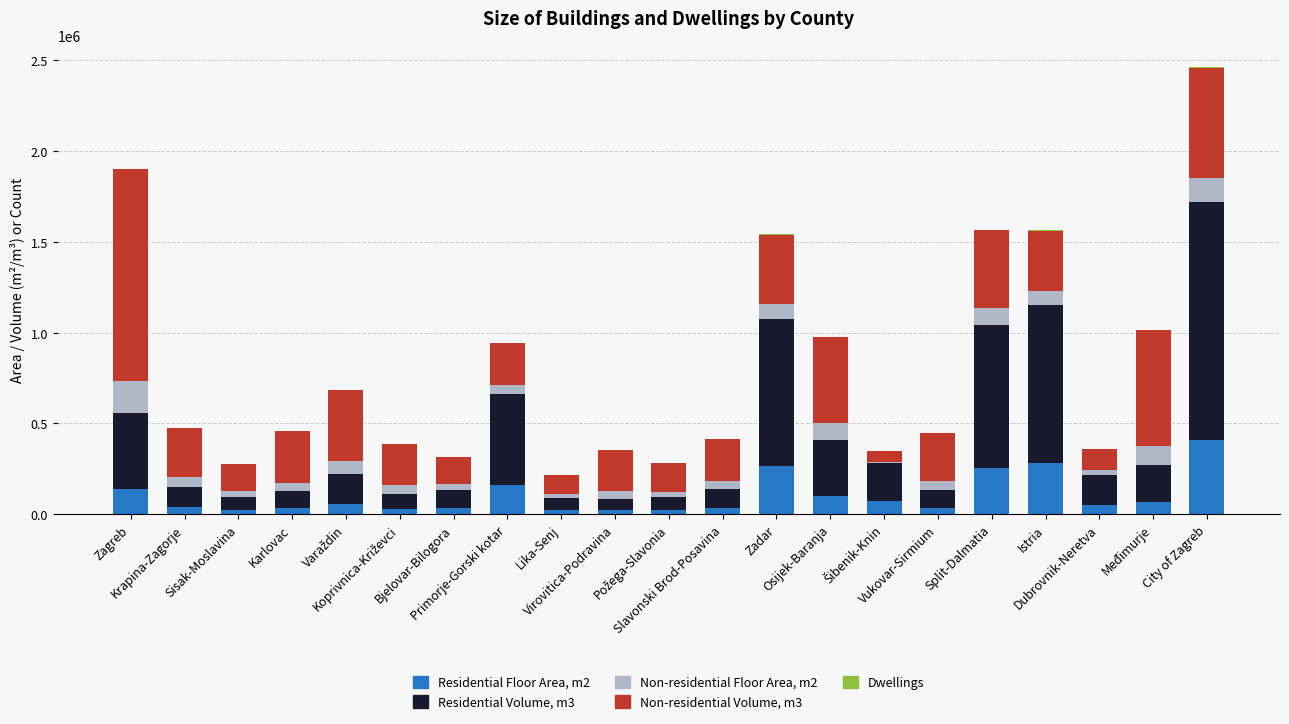

Which series changed the most between Međimurje and City of Zagreb?

Residential Volume, m3